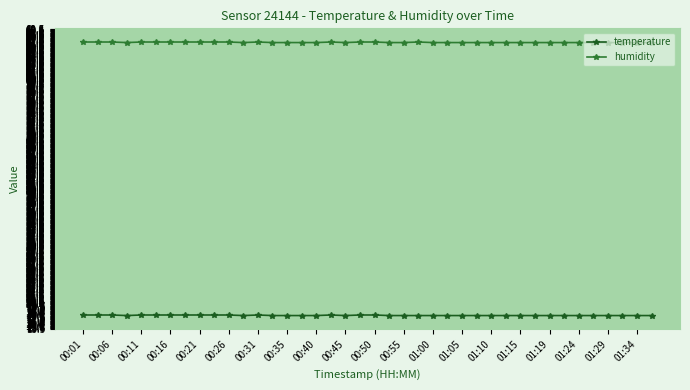

Count the number of categories in the chart.

40